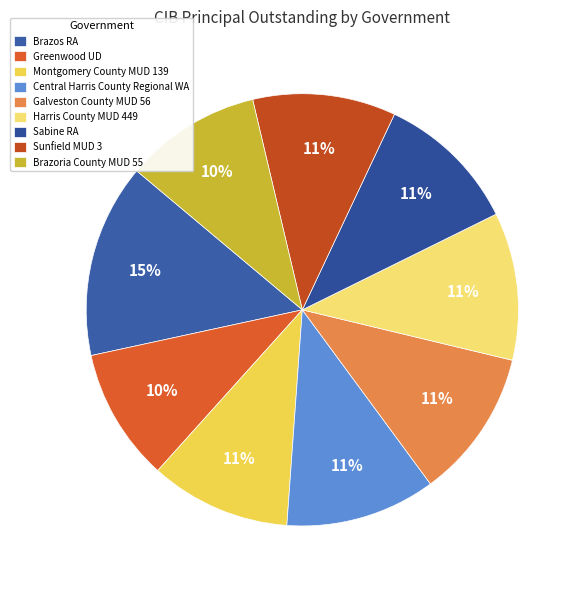

True or false: Galveston County MUD 56 accounts for 20% of the total.

False